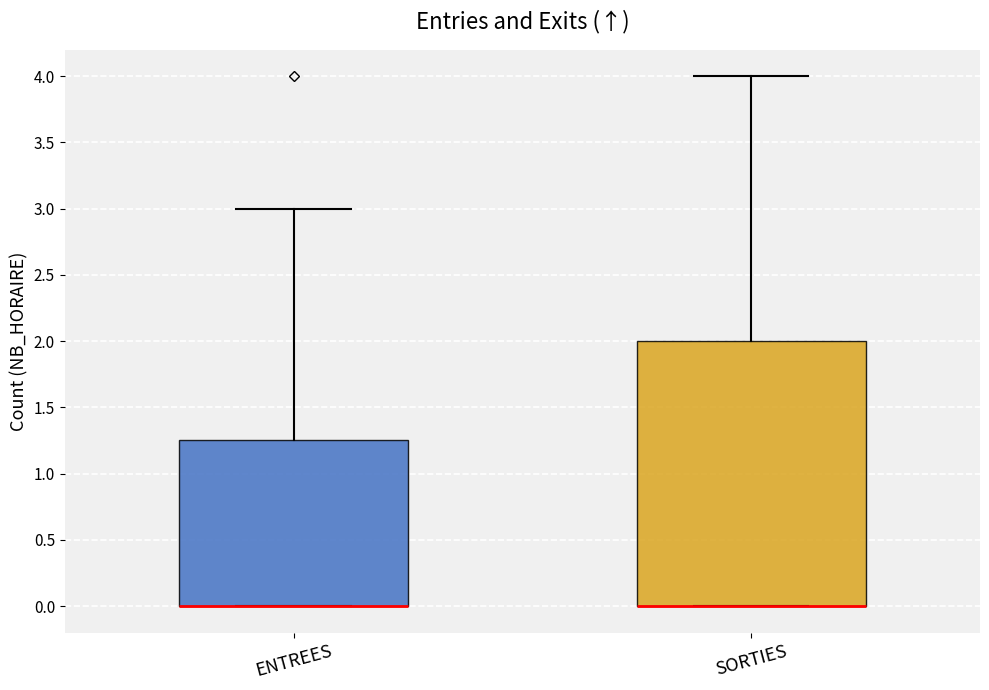

Reading left to right, transcribe this box plot: for each box, give where its median line is, the range the box spans, and where its two whiskers end, as read against the y-axis. The values are not printed on the chart, so give them approximately, as read against the axis.

ENTREES: median 0.00 (drawn on the box's lower edge), box 0.00 to 1.25, whiskers 0.00 to 3.00
SORTIES: median 0.00 (drawn on the box's lower edge), box 0.00 to 2.00, whiskers 0.00 to 4.00